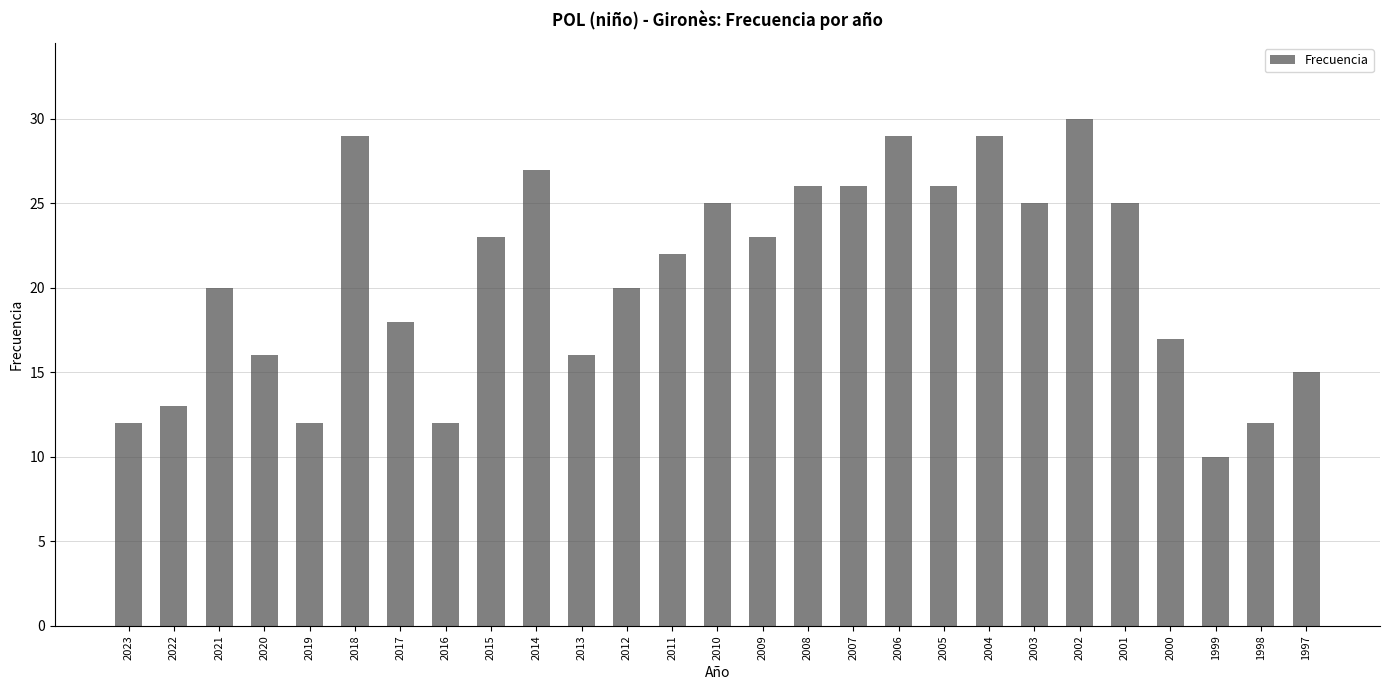

What is the greatest value displayed?

30